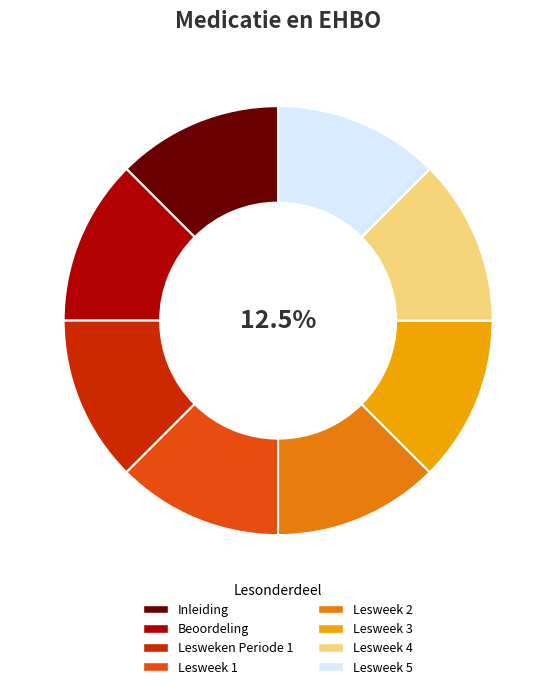

Is the sum of Lesweken Periode 1 and Inleiding greater than half?

No